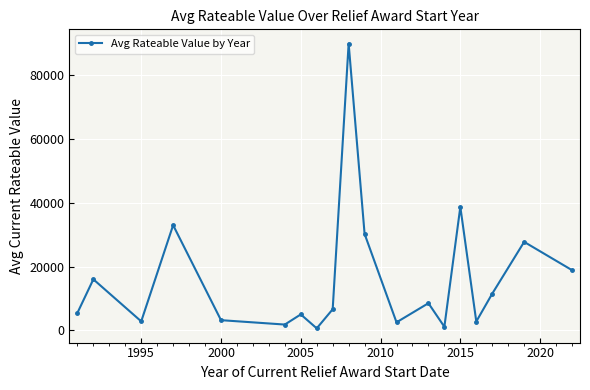

True or false: the data has more than 1 interior local peaks.

True